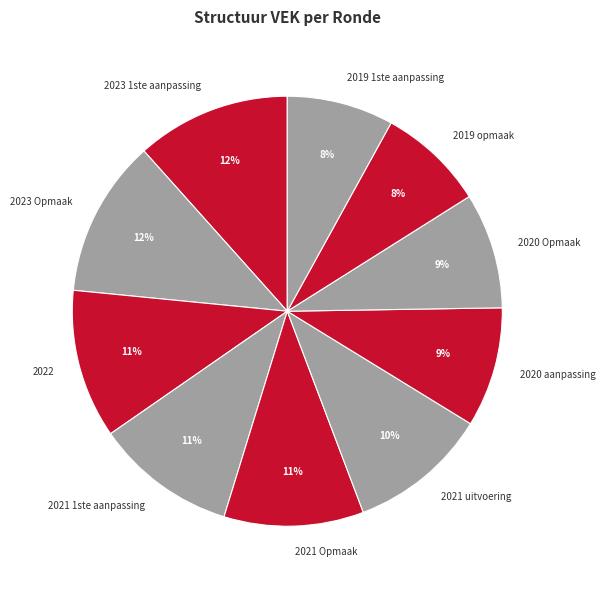

To the nearest percent, what is the average slice percentage?

10%